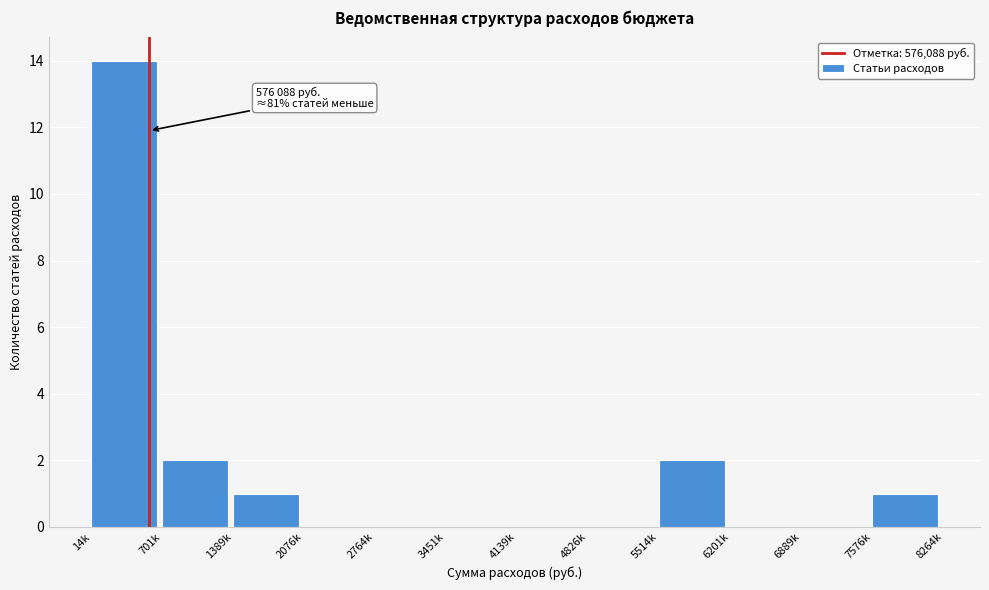

Reading left to right, list all the values displayed in this chart.

14k=14	701k=2	1389k=1	2076k=0	2764k=0	3451k=0	4139k=0	4826k=0	5514k=2	6201k=0	6889k=0	7576k=1